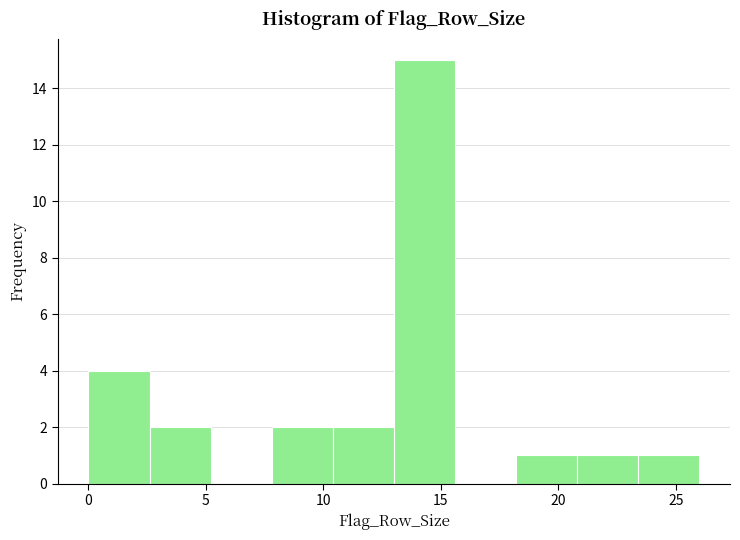

How tall is the bar that spans 23.4 to 26.0 on the x-axis? Neither the bar edges nor the heights are printed on the chart, so give them approximately, as read against the axes.

1